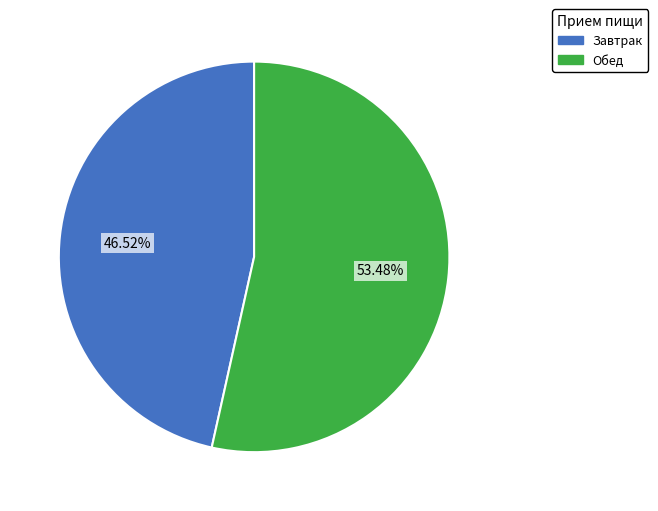

To the nearest percent, what is the difference between the largest and smallest slice percentages?

7%